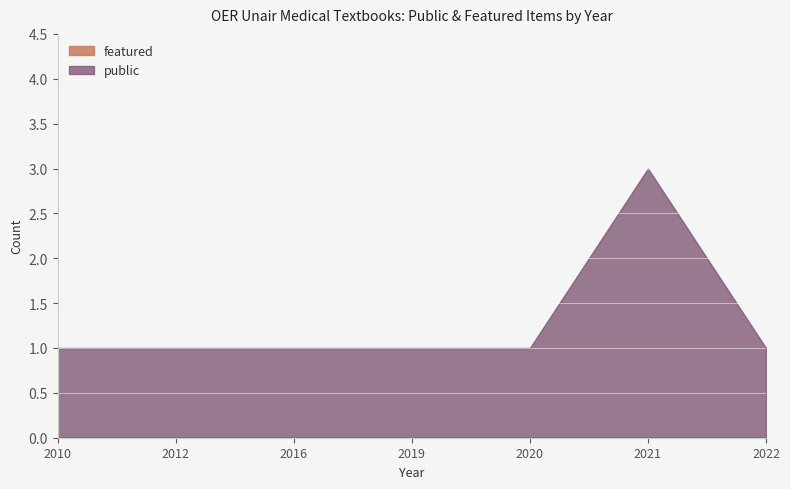

True or false: public has a value of 1 at 2012.

True